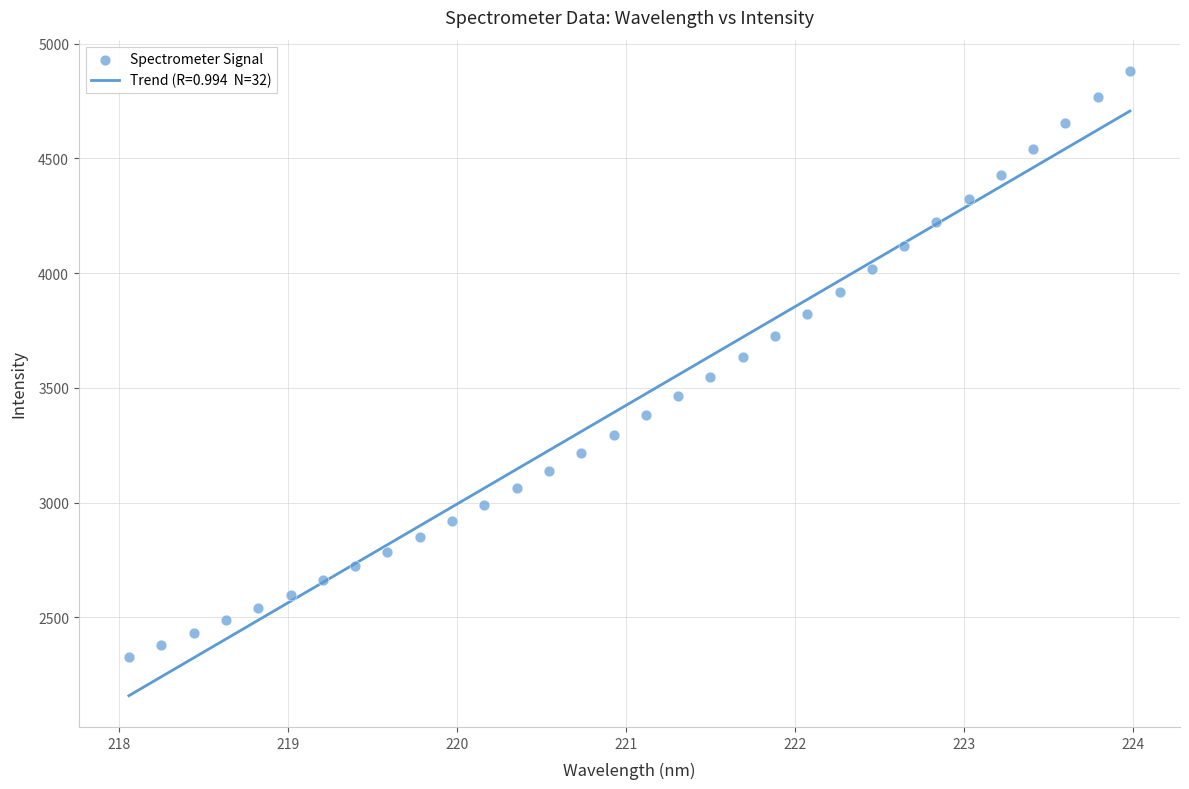

What is the range of X values (max minus min)?

5.9